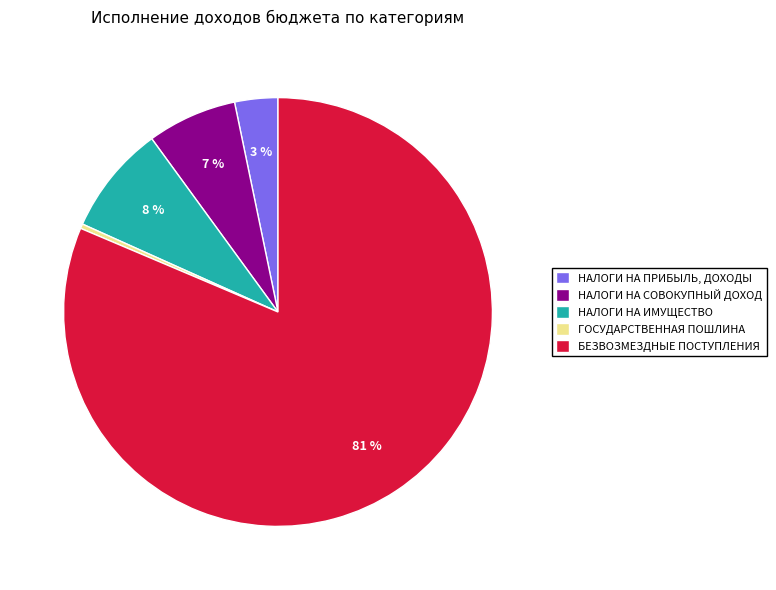

Is it true that НАЛОГИ НА ПРИБЫЛЬ, ДОХОДЫ is 3% of the pie?

True